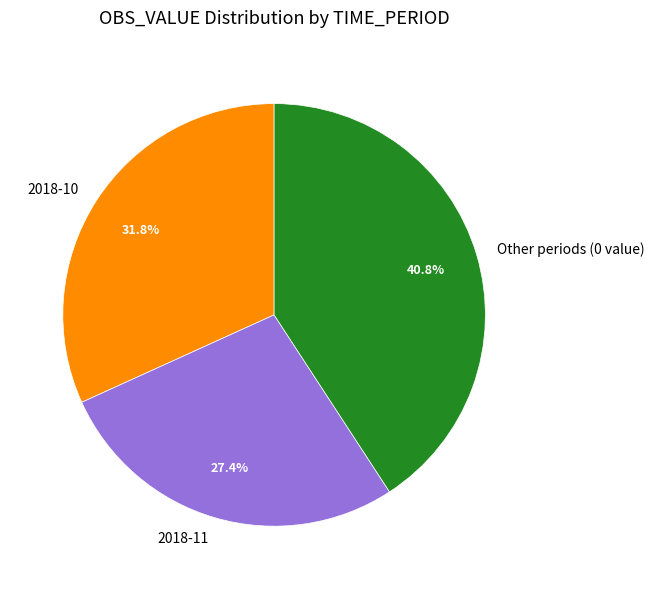

Which slice is the largest?

Other periods (0 value)